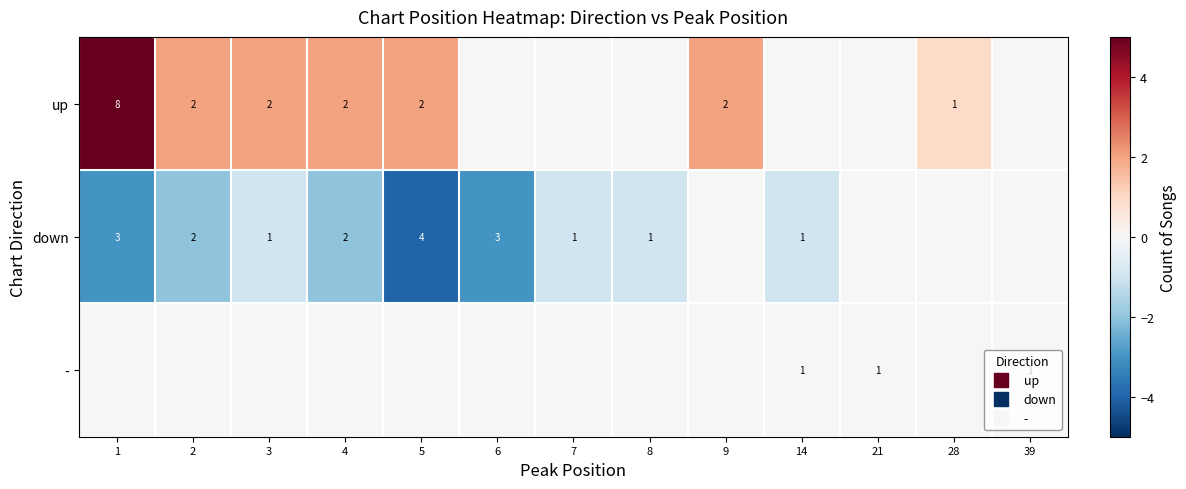

Rank the series by their maximum value, from highest to lowest.

up, down, -